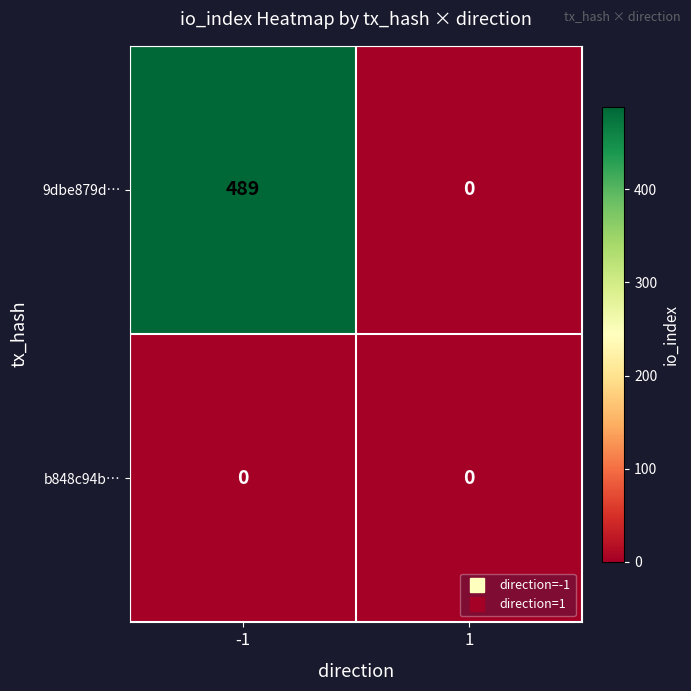

List the series in order of their overall mean, highest first.

9dbe879d…, b848c94b…